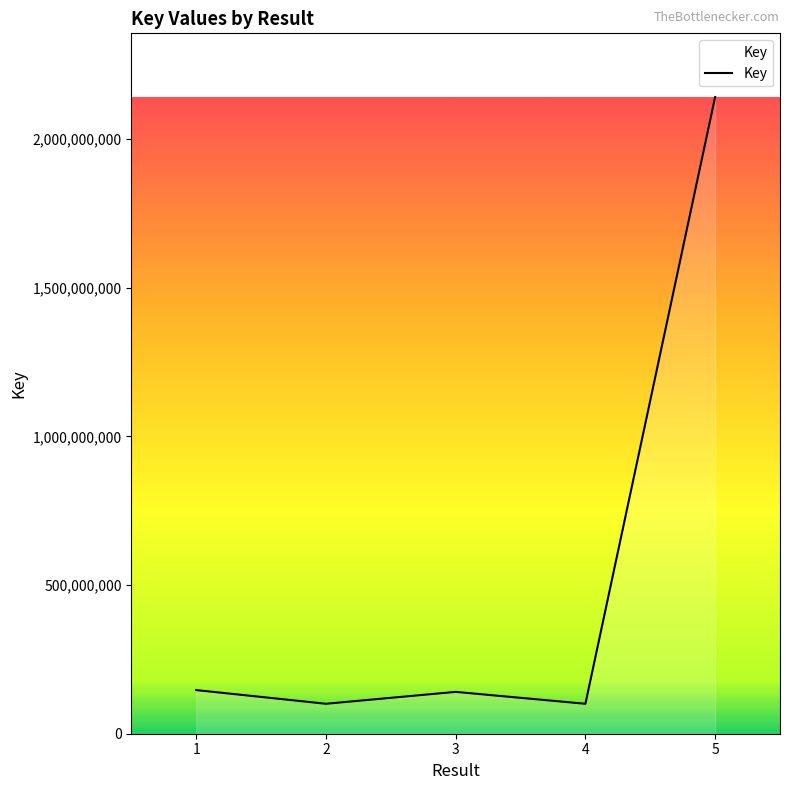

What is the minimum value shown in the chart?

100709810